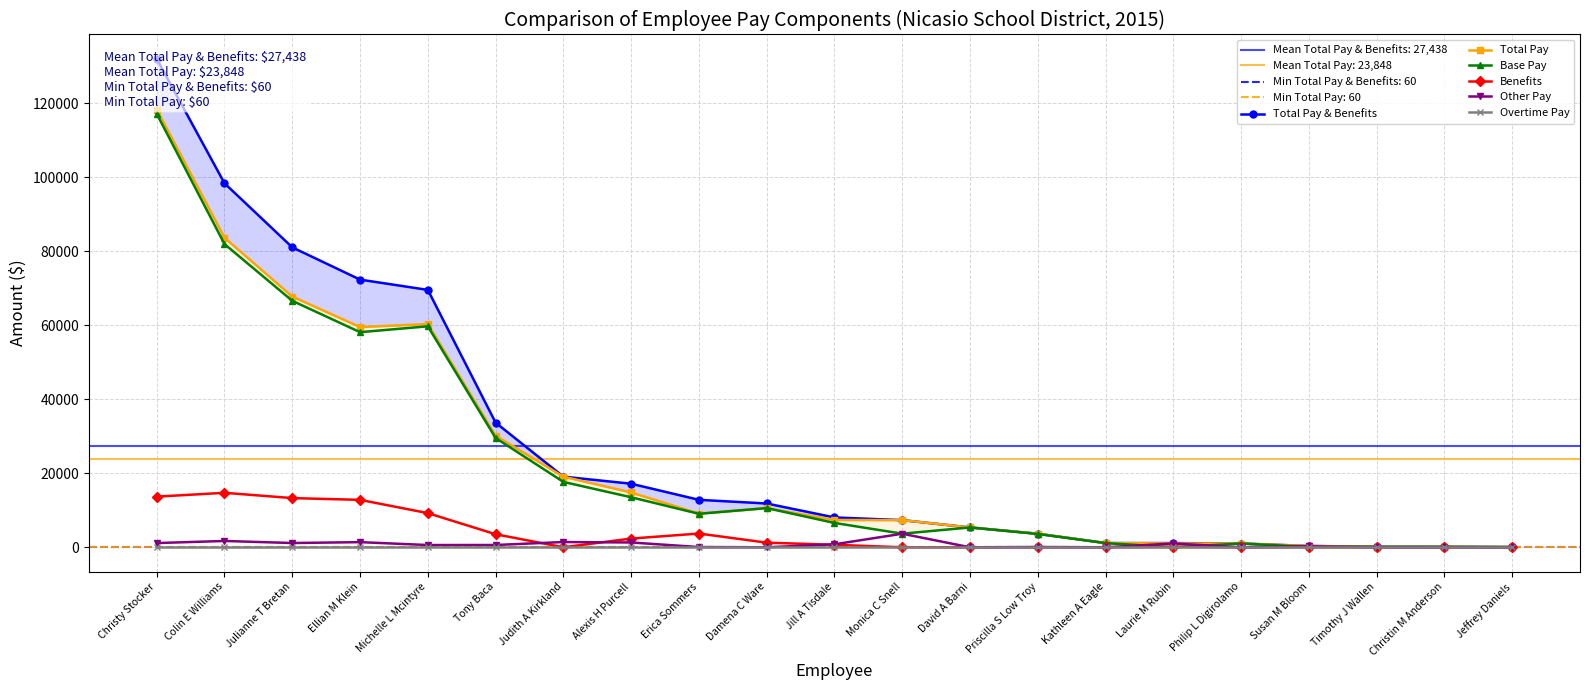

Reading left to right, extract all data points from this chart.

Total Pay & Benefits: 131953.9	98349.0	81034.9	72323.8	69543.4	33678.0	19084.5	17174.2	12823.6	11834.3	8061.5	7341.7	5360.0	3666.1	1140.0	1133.6	1020.0	360.0	132.9	120.0	60.0
Total Pay: 118264.3	83628.4	67744.0	59508.3	60313.1	30152.8	19084.5	14815.0	9108.1	10589.1	7383.8	7341.7	5360.0	3666.1	1140.0	1023.8	1020.0	360.0	120.0	120.0	60.0
Base Pay: 117122.0	81919.6	66592.2	58118.4	59706.4	29531.8	17664.2	13515.2	9046.1	10589.1	6578.5	3675.6	5360.0	3596.1	1140.0	0.0	1020.0	120.0	120.0	120.0	60.0
Benefits: 13689.6	14720.6	13290.9	12815.5	9230.3	3525.2	0.0	2359.2	3715.5	1245.2	677.7	0.0	0.0	0.0	0.0	109.8	0.0	0.0	12.9	0.0	0.0
Other Pay: 1142.3	1708.8	1151.8	1390.0	606.7	620.9	1420.4	1299.8	62.0	0.0	805.3	3666.1	0.0	70.0	0.0	1023.8	0.0	240.0	0.0	0.0	0.0
Overtime Pay: 0.0	0.0	0.0	0.0	0.0	0.0	0.0	0.0	0.0	0.0	0.0	0.0	0.0	0.0	0.0	0.0	0.0	0.0	0.0	0.0	0.0